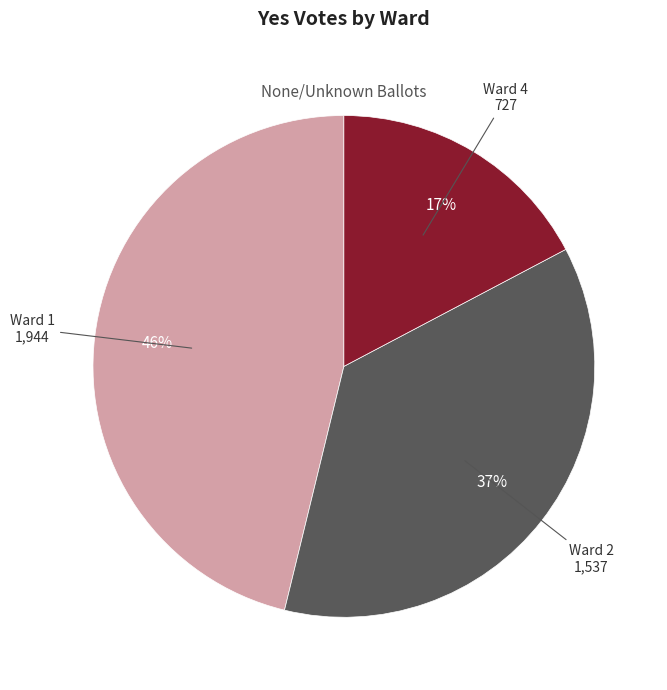

To the nearest percent, what is the difference between the largest and smallest slice percentages?

29%